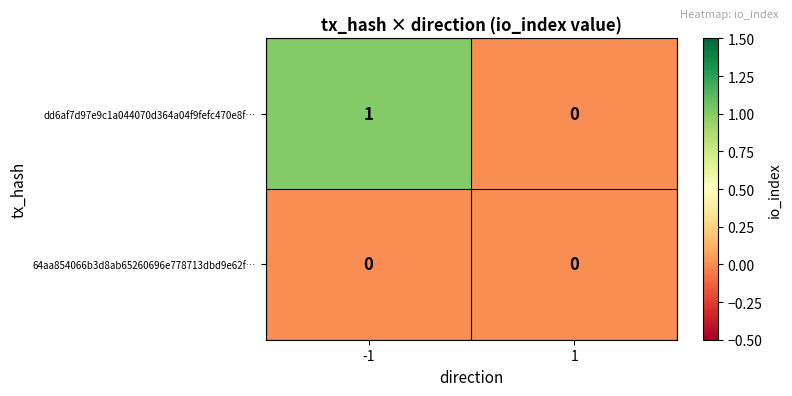

How many data points does each series have?

2